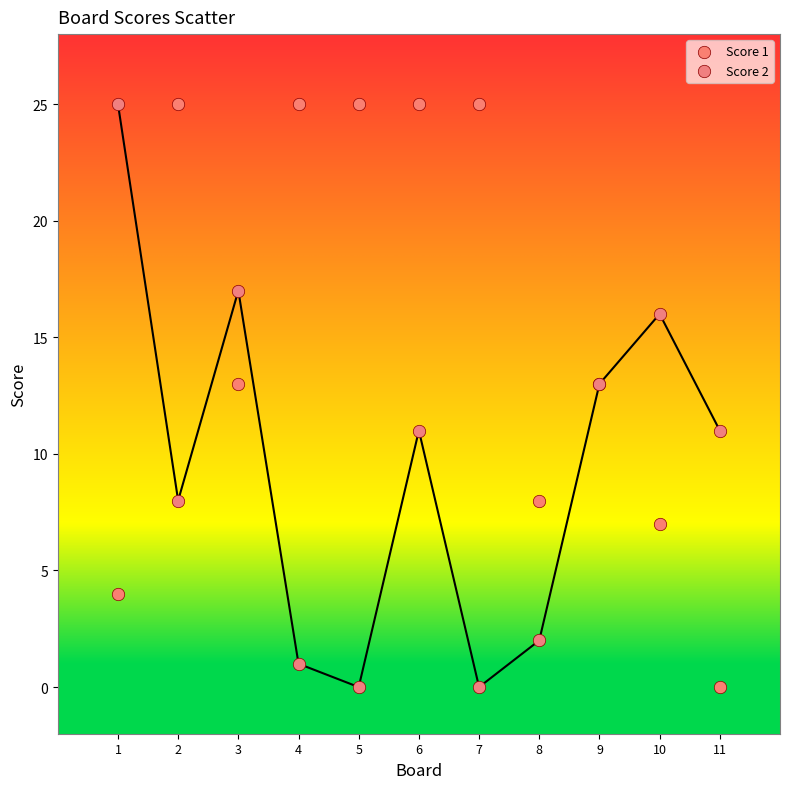

What are all the series names shown in the legend?

Score 1, Score 2